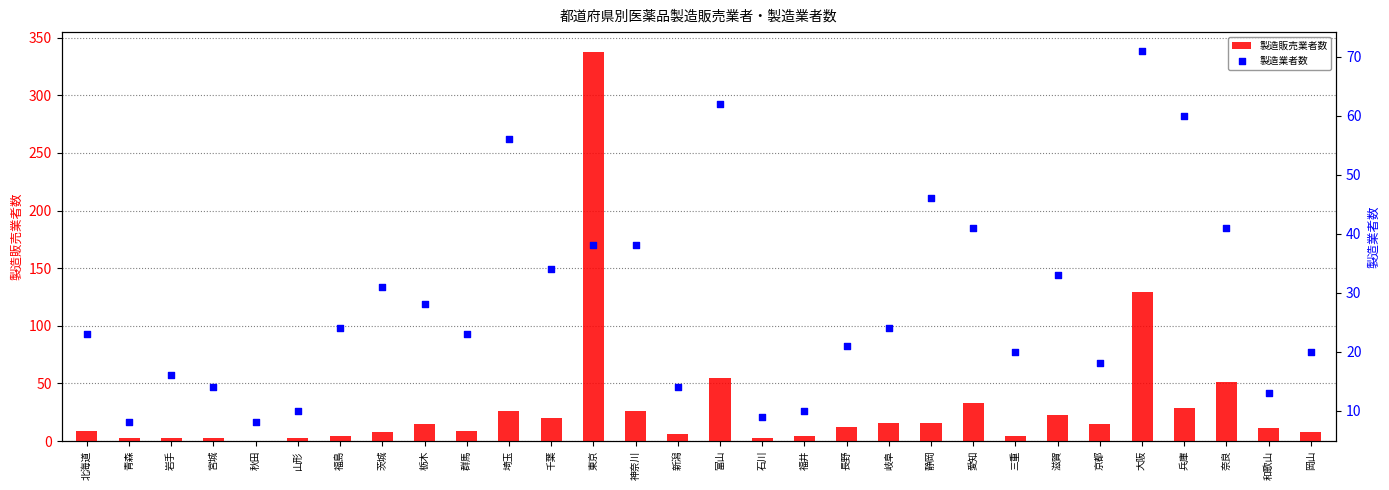

Which series has the largest total across all categories?

製造販売業者数